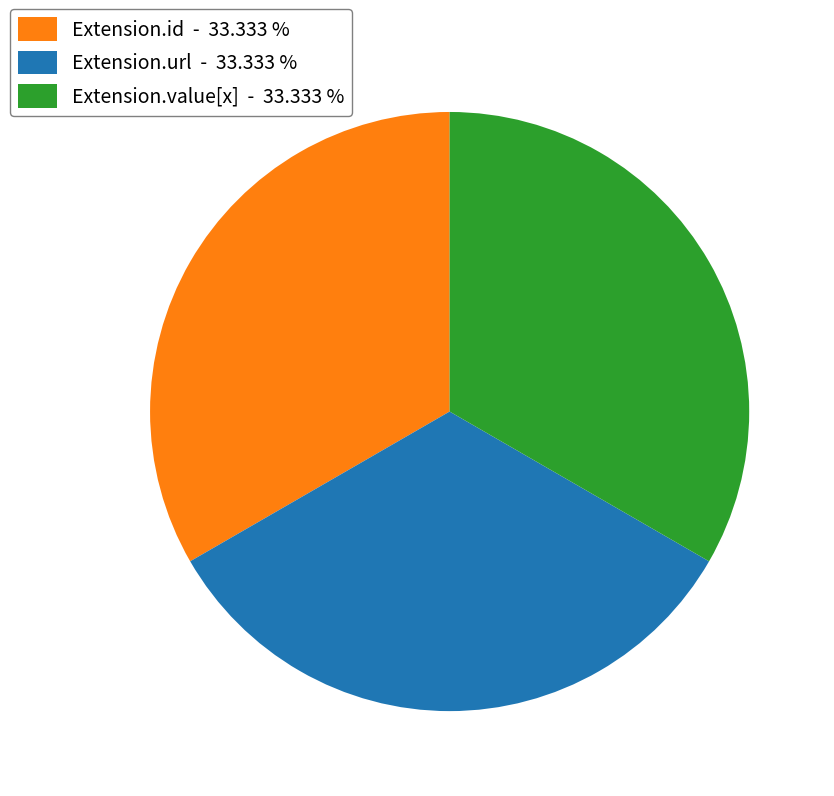

Combined, do Extension.url - 33.333 % and Extension.id - 33.333 % account for over 50%?

Yes